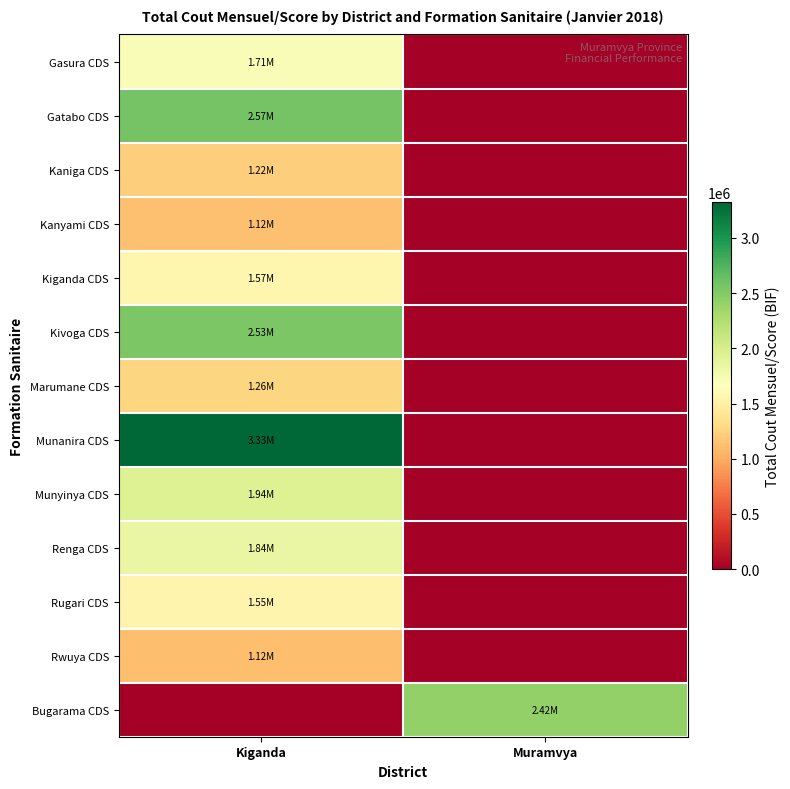

At which category is the sum across all series the highest?

Kiganda